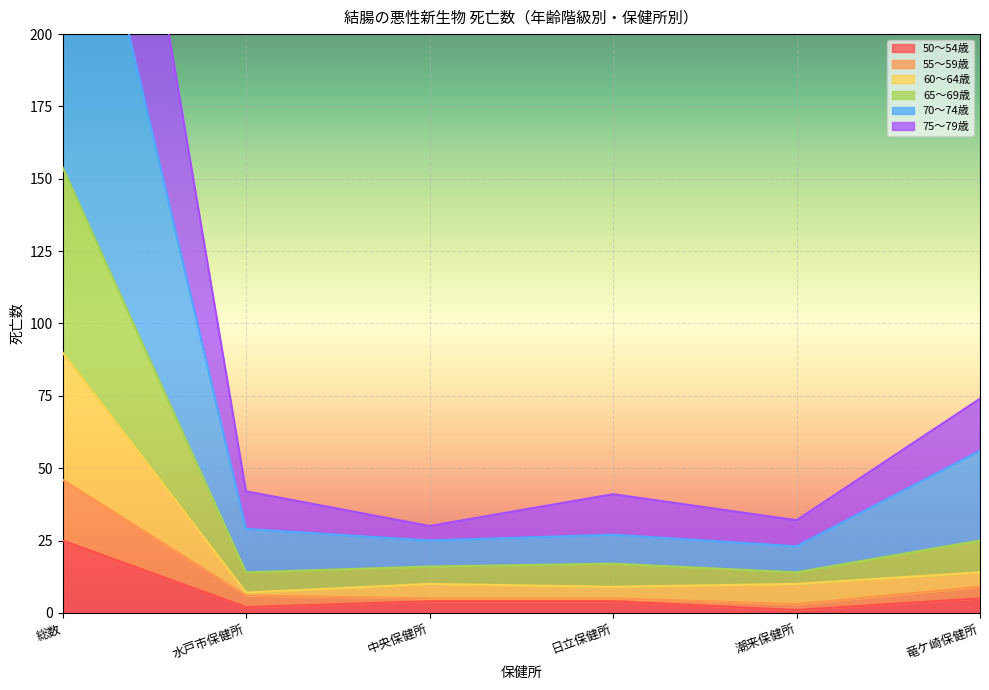

True or false: 60～64歳 and 55～59歳 intersect in this chart.

False